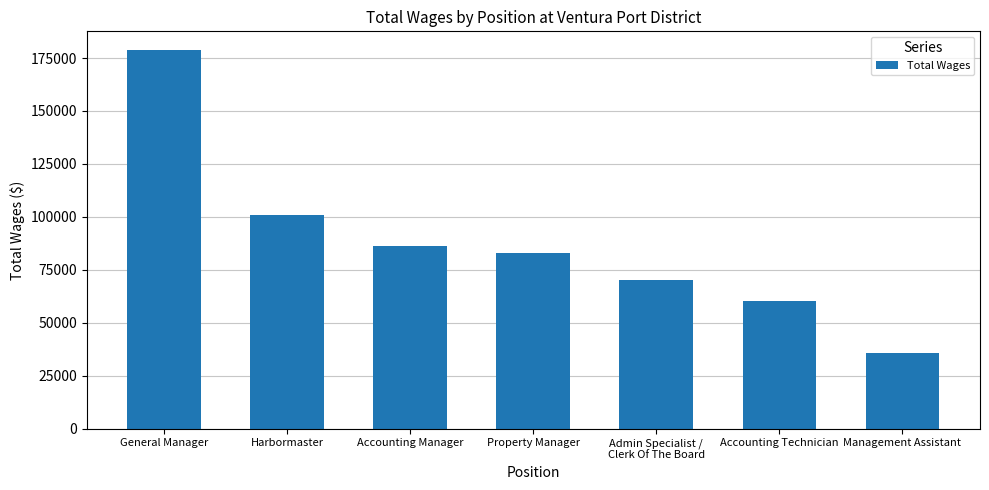

What value does the data have at Management Assistant?

35632